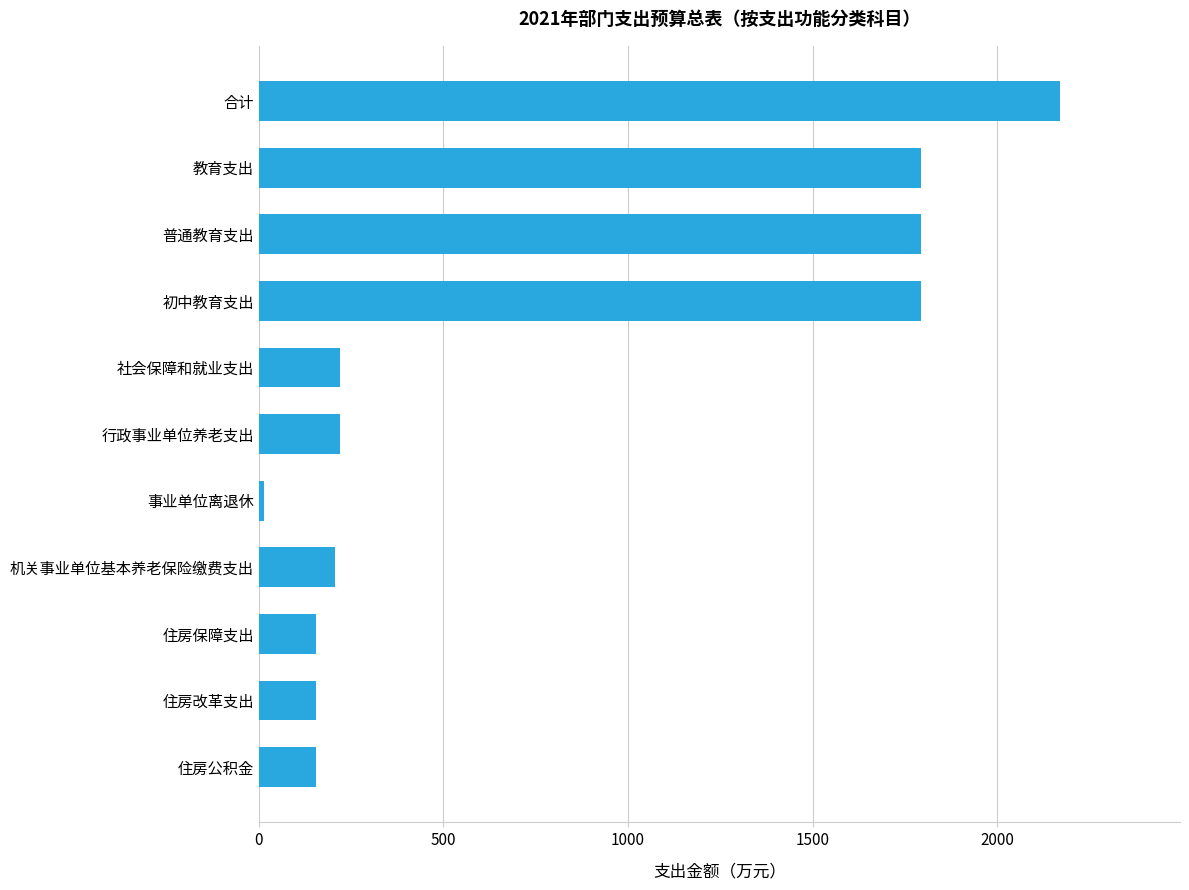

Which has a higher value, 行政事业单位养老支出 or 住房改革支出?

行政事业单位养老支出